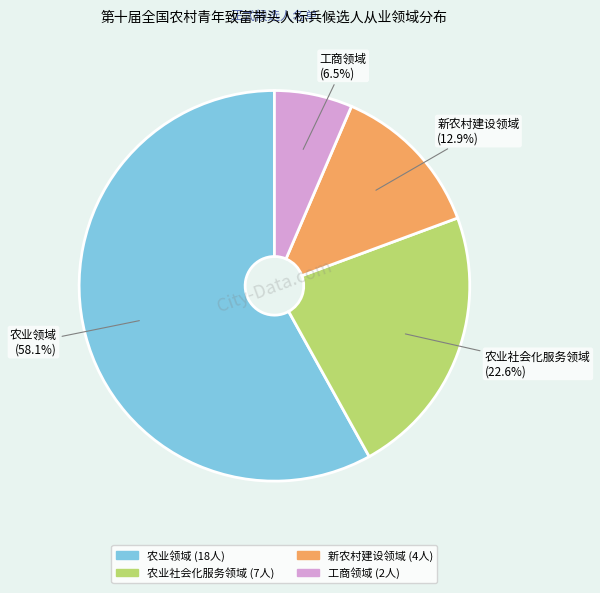

What percentage is the 农业领域 slice, to the nearest percent?

58%